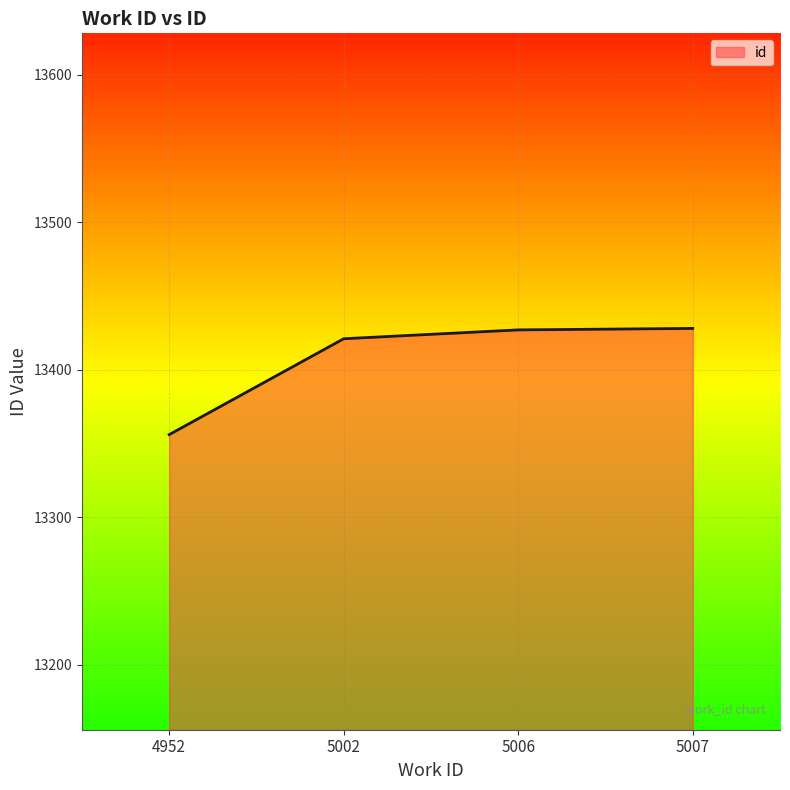

What is the change in value from 4952 to 5006?

+71